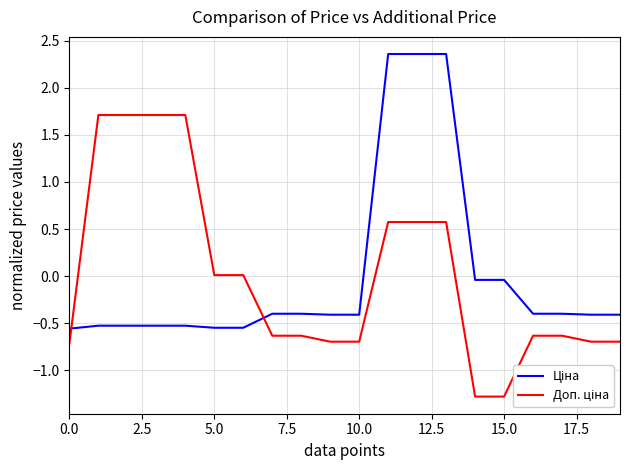

Reading left to right, extract all data points from this chart.

Ціна: -0.6	-0.5	-0.5	-0.5	-0.5	-0.5	-0.5	-0.4	-0.4	-0.4	-0.4	2.4	2.4	2.4	-0.0	-0.0	-0.4	-0.4	-0.4	-0.4
Доп. ціна: -0.7	1.7	1.7	1.7	1.7	0.0	0.0	-0.6	-0.6	-0.7	-0.7	0.6	0.6	0.6	-1.3	-1.3	-0.6	-0.6	-0.7	-0.7